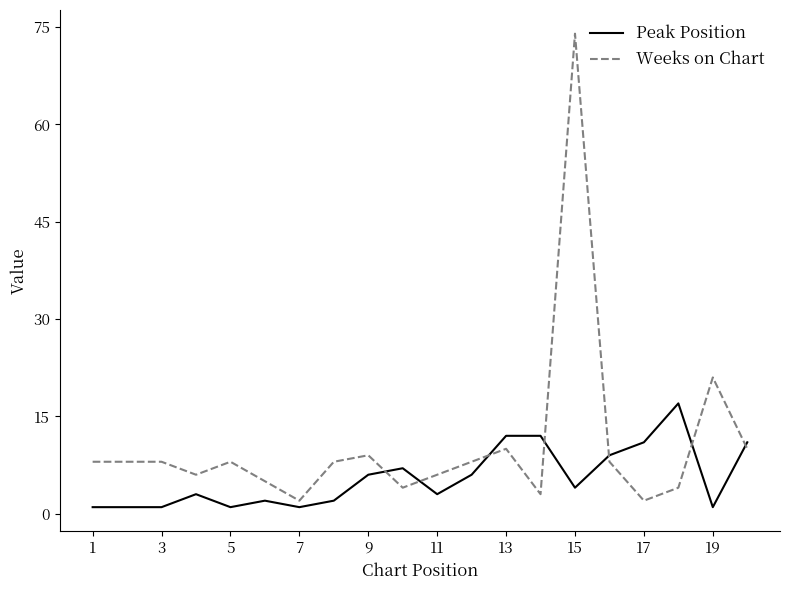

List the series in order of their peak value, highest first.

Weeks on Chart, Peak Position